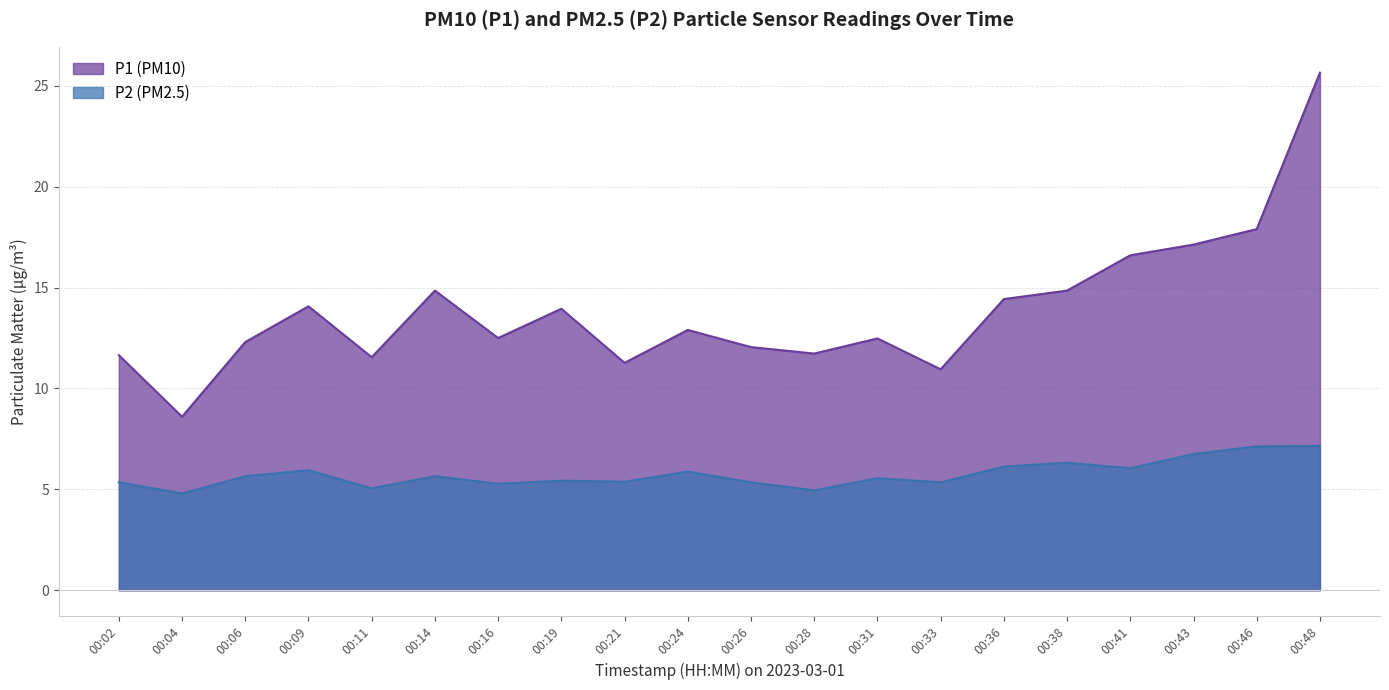

Between 00:11 and 00:33, which series saw the biggest shift?

P1